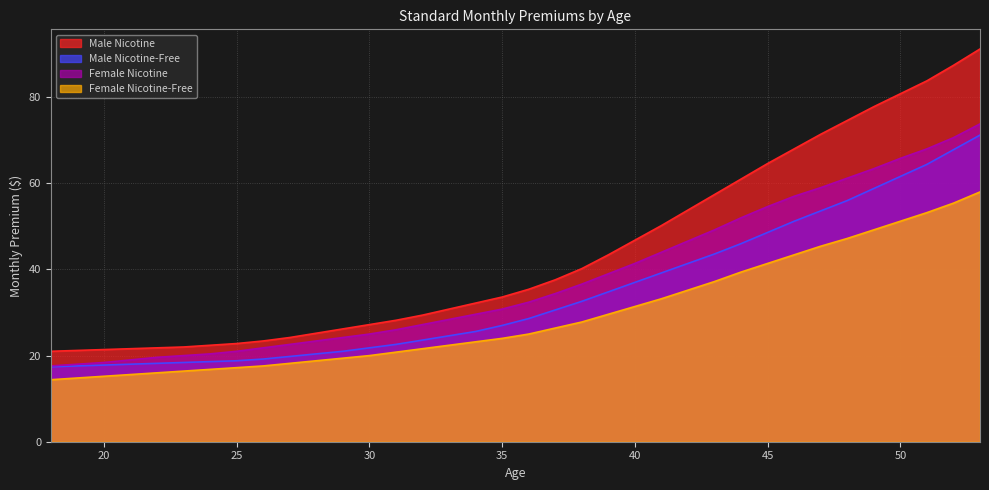

How many lines are shown in the chart?

4